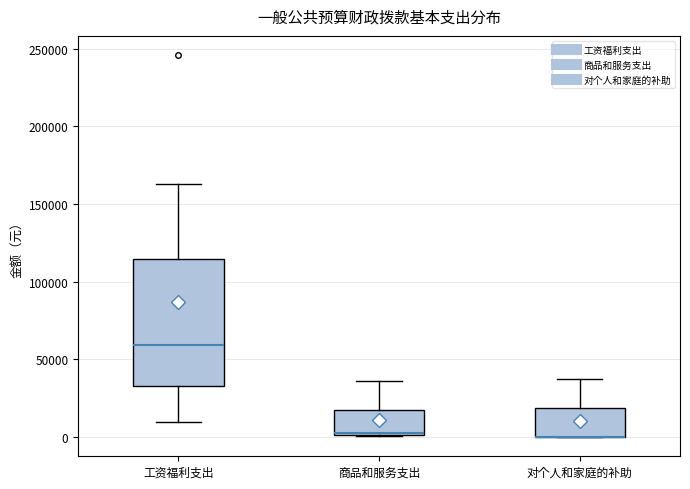

Where does the upper whisker of the box for 对个人和家庭的补助 end on the y-axis? The values are not printed on the chart, so give them approximately, as read against the axis.

35000